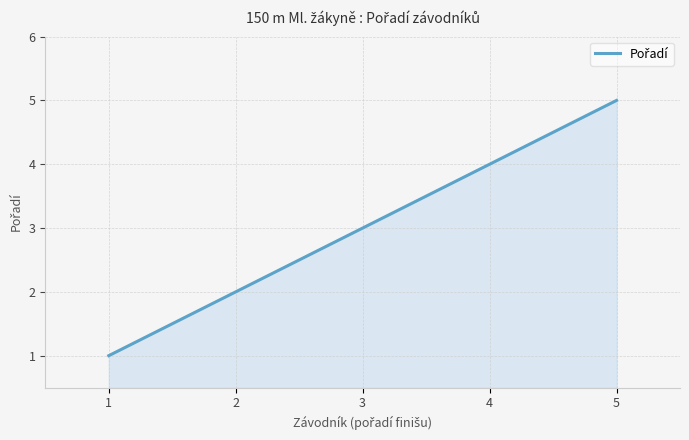

What is the change in value from 2 to 3?

+1